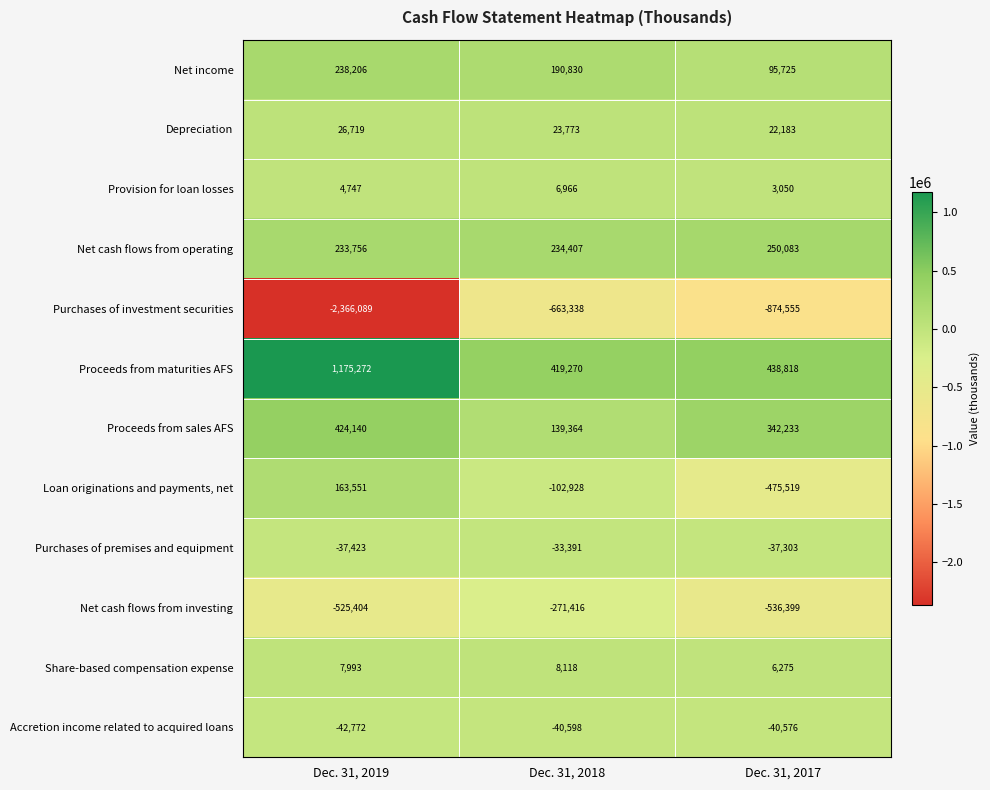

What is the sum of all Depreciation values?

72675